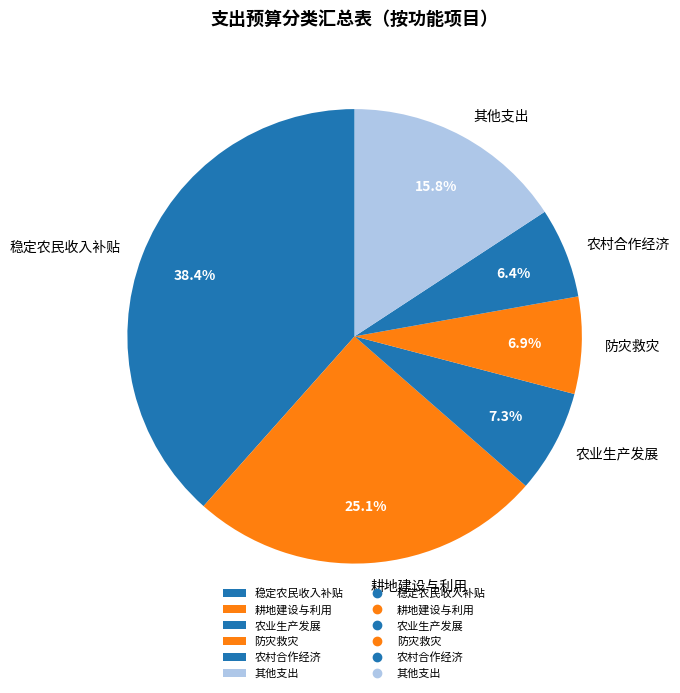

Between 稳定农民收入补贴 and 农业生产发展, which is larger?

稳定农民收入补贴